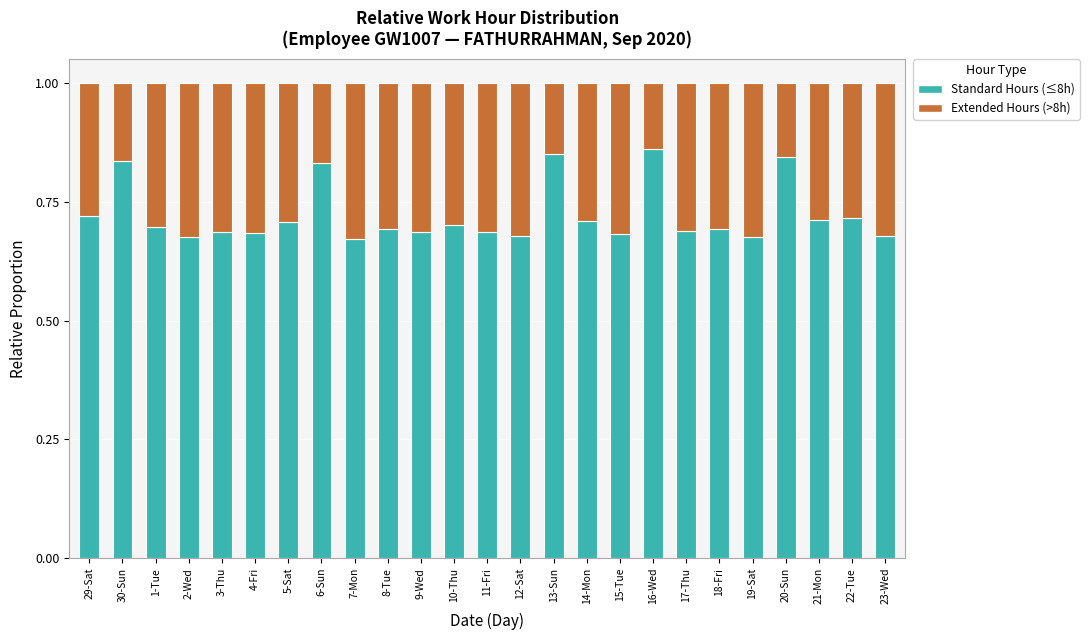

How many data points does each series have?

25